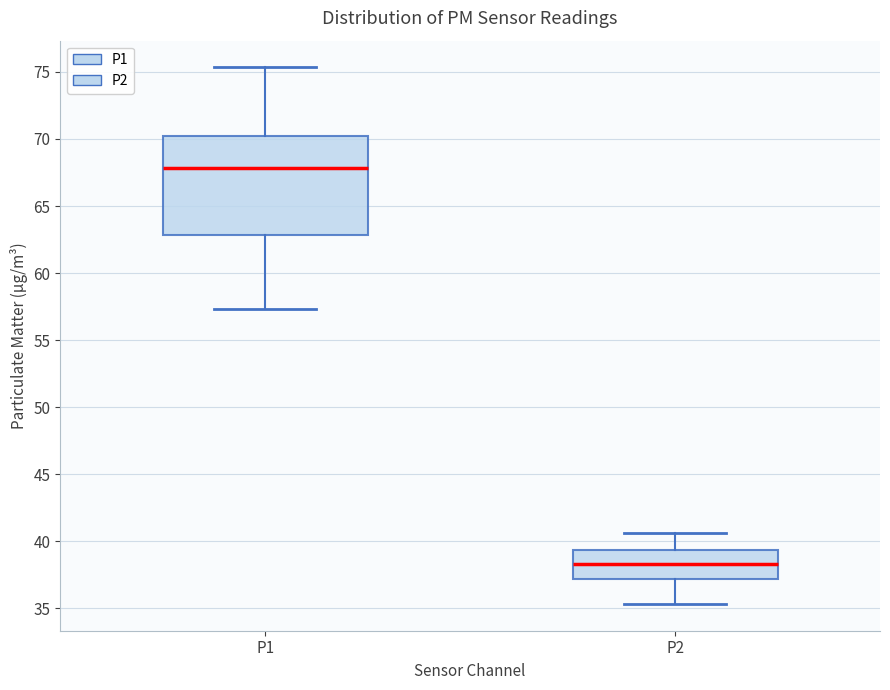

Which box is the tallest, from its lower edge to its upper edge?

P1